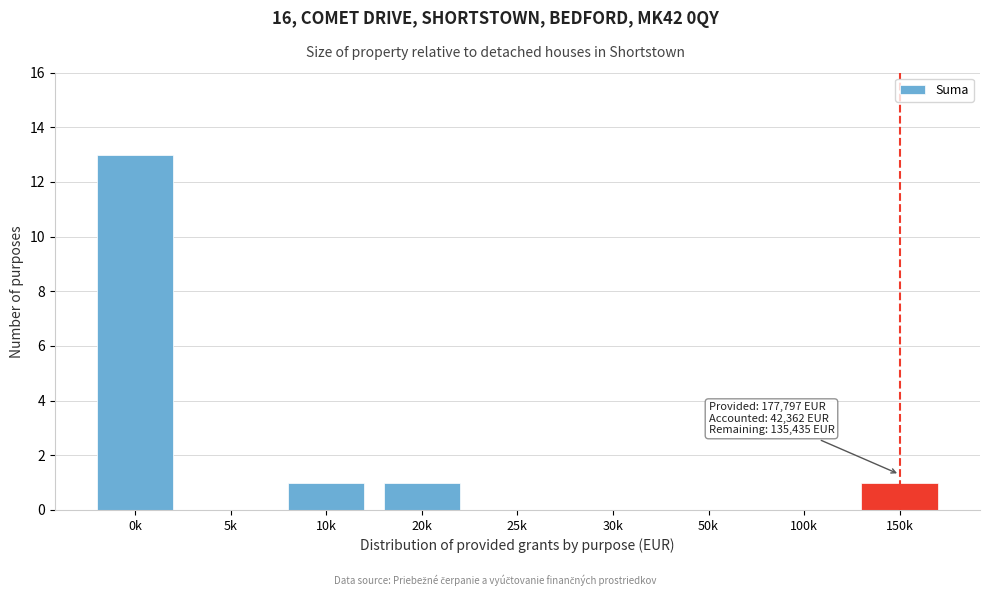

Reading left to right, list all the values displayed in this chart.

0k=13	5k=0	10k=1	20k=1	25k=0	30k=0	50k=0	100k=0	150k=1